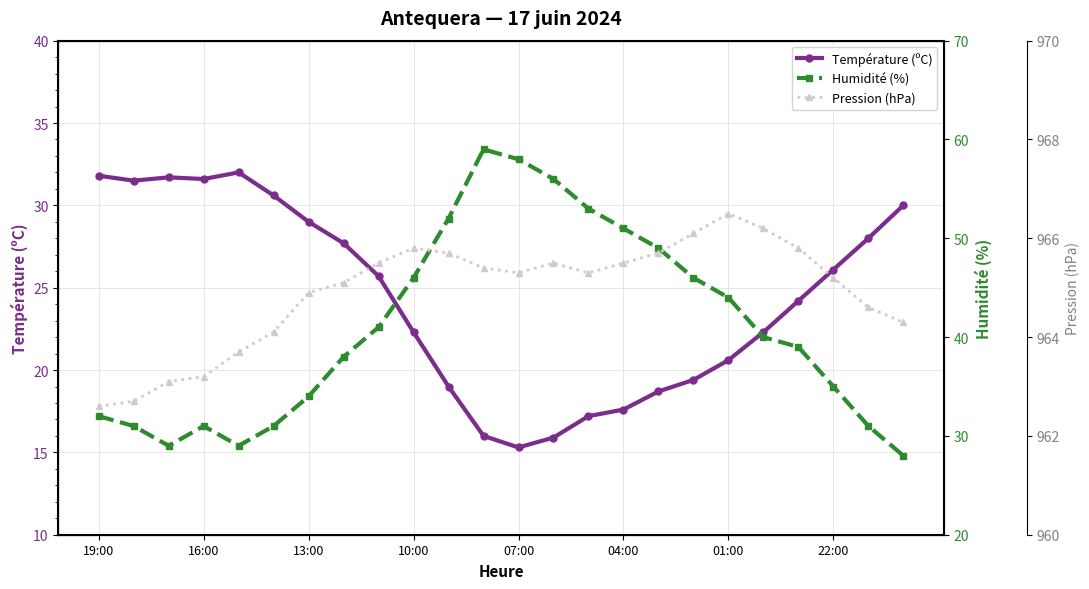

What is the lowest value of the Pression (hPa) series?

962.6